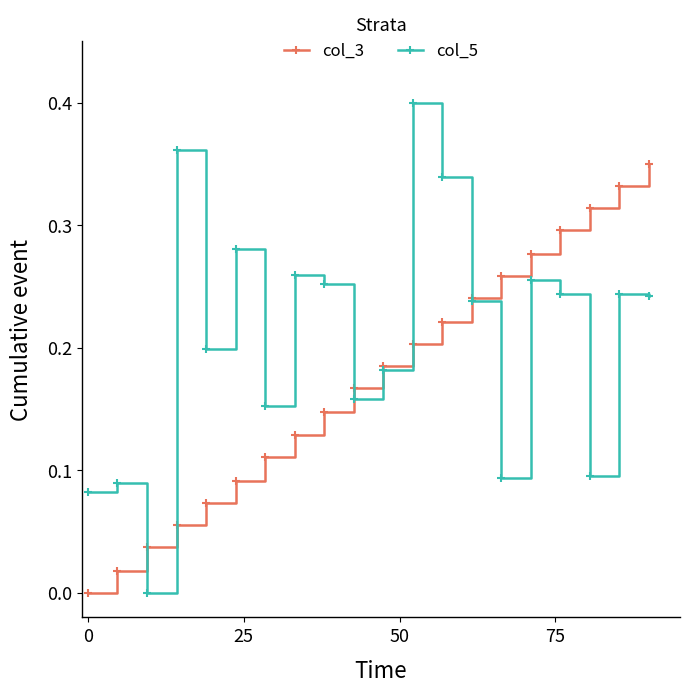

How many interior local valleys does the col_5 series have?

6